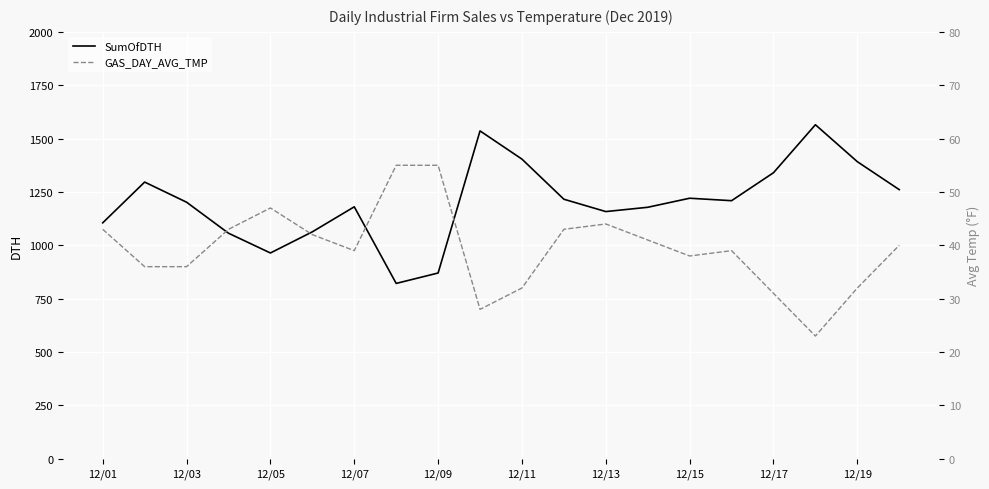

Reading right to left, list all the values displayed in this chart.

SumOfDTH: 1260.8	1391.8	1564.9	1340.1	1209.1	1220.6	1178.2	1158.1	1215.9	1403.8	1536.0	870.3	821.5	1180.4	1063.2	964.1	1056.7	1202.0	1296.3	1105.3
GAS_DAY_AVG_TMP: 40.0	32.0	23.0	31.0	39.0	38.0	41.0	44.0	43.0	32.0	28.0	55.0	55.0	39.0	42.0	47.0	43.0	36.0	36.0	43.0